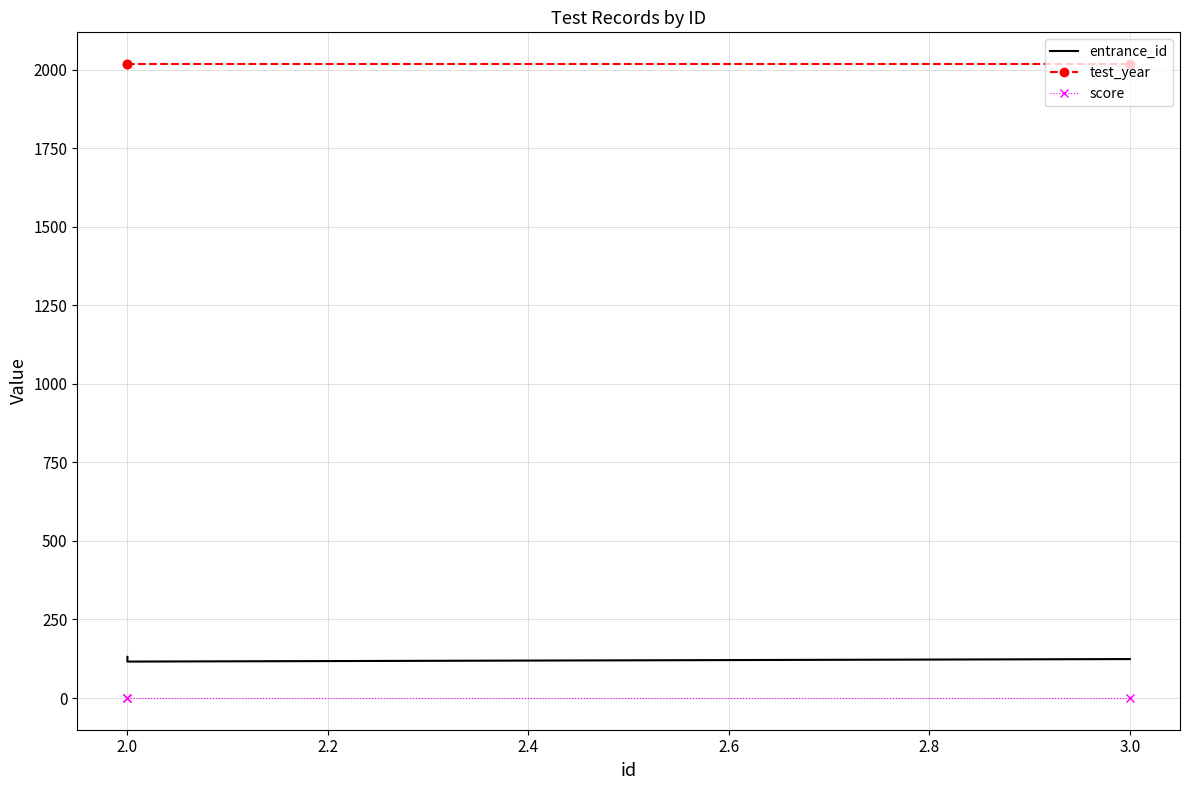

Which series changed the most between 1.8 and 2.0?

entrance_id